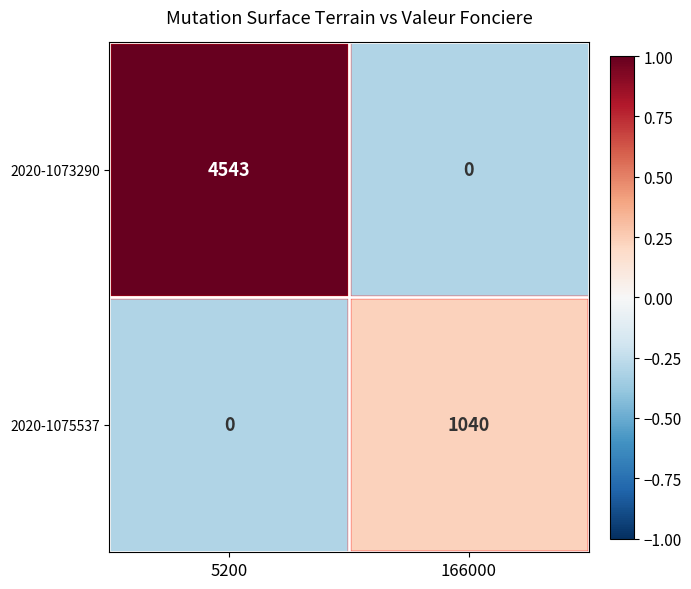

Which series has the widest spread of values?

2020-1073290